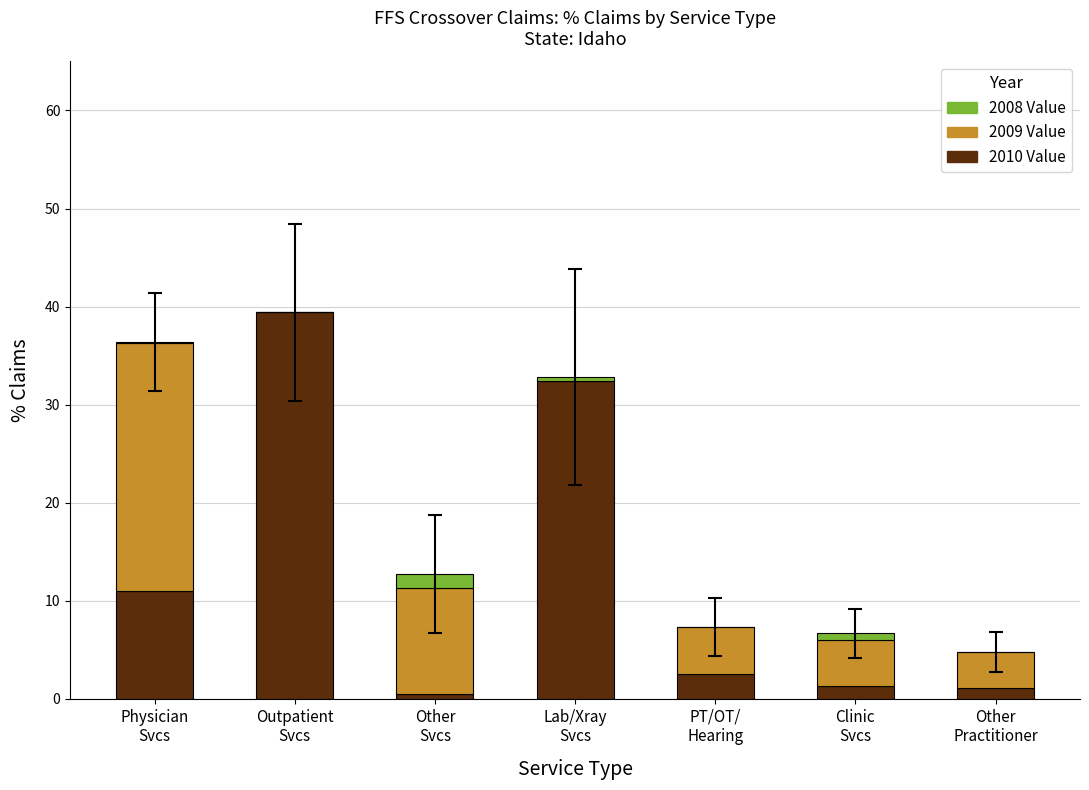

Are the bars grouped side by side (vs. stacked)?

No